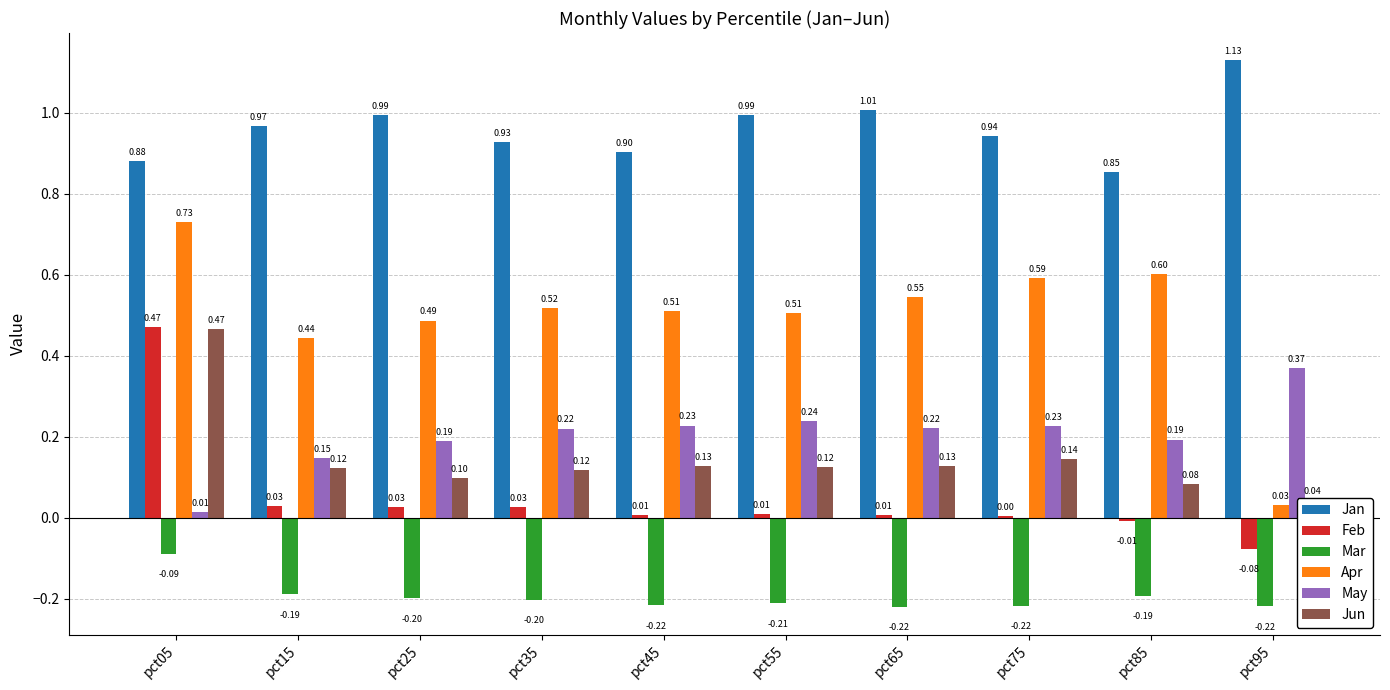

Is the value of May at pct35 greater than the value of Feb at pct65?

Yes